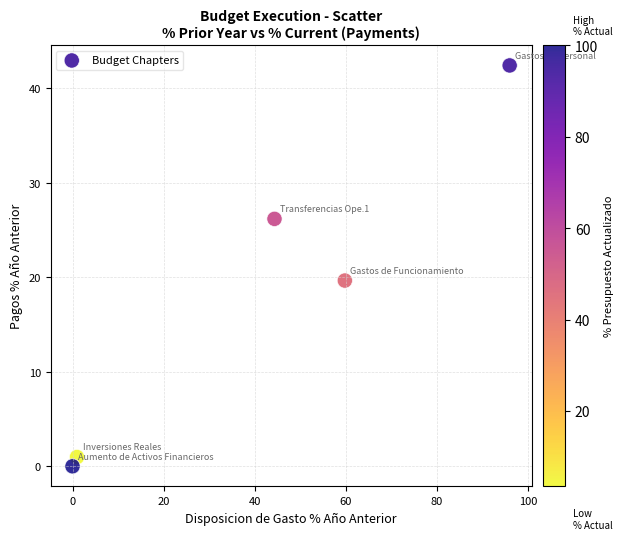

What Y value in the scatter plot is closest to 21?

19.6